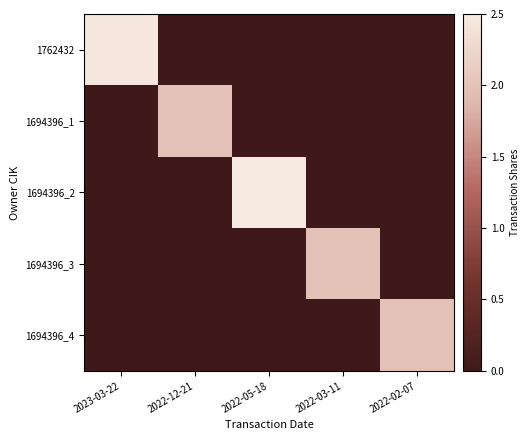

Which series has the largest range (max minus min)?

1694396_2